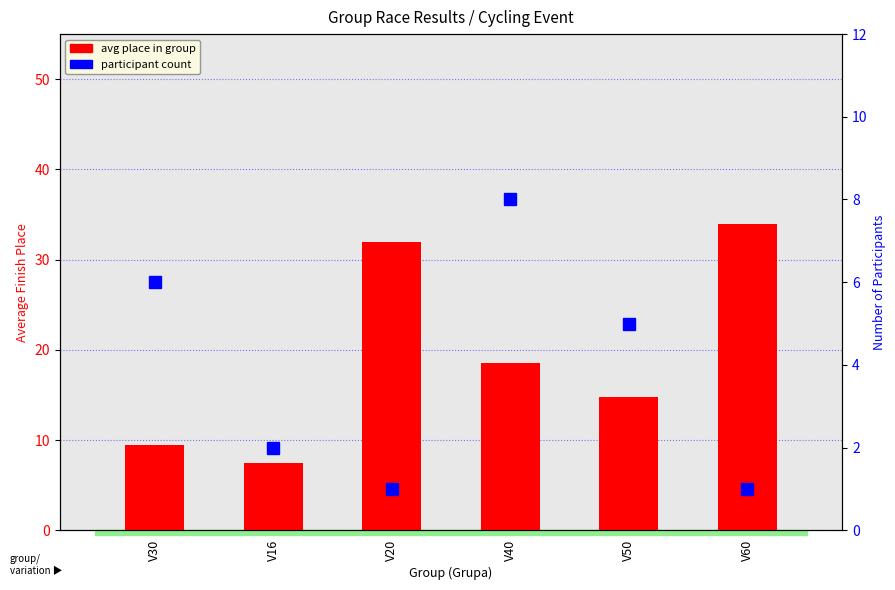

True or false: participant count has a value of 2.0 at V16.

True